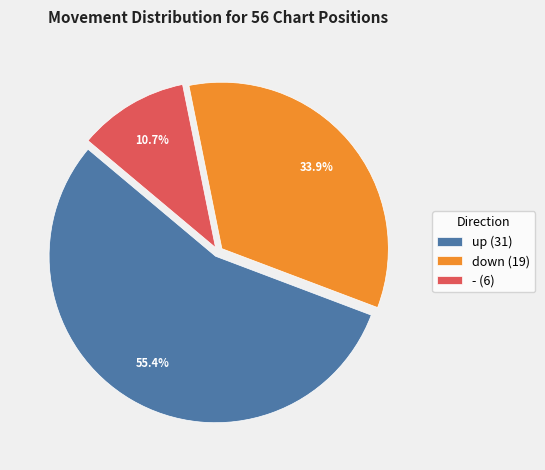

Combined, what portion of the pie is - and down?

44.6%